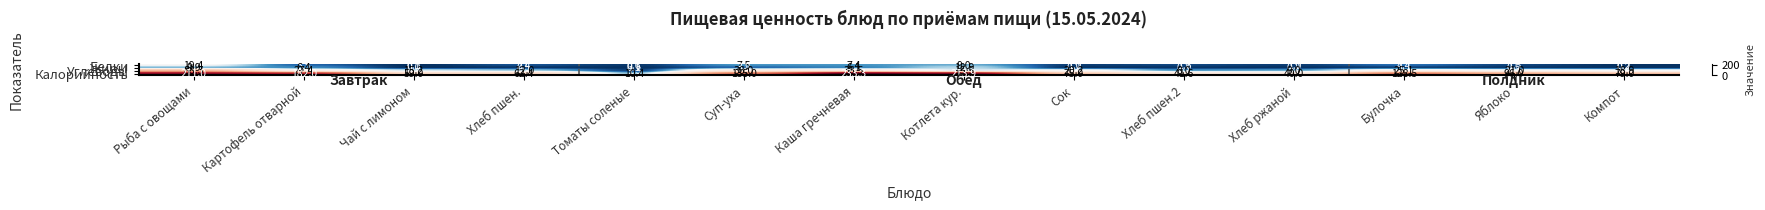

Count the number of categories in the chart.

14